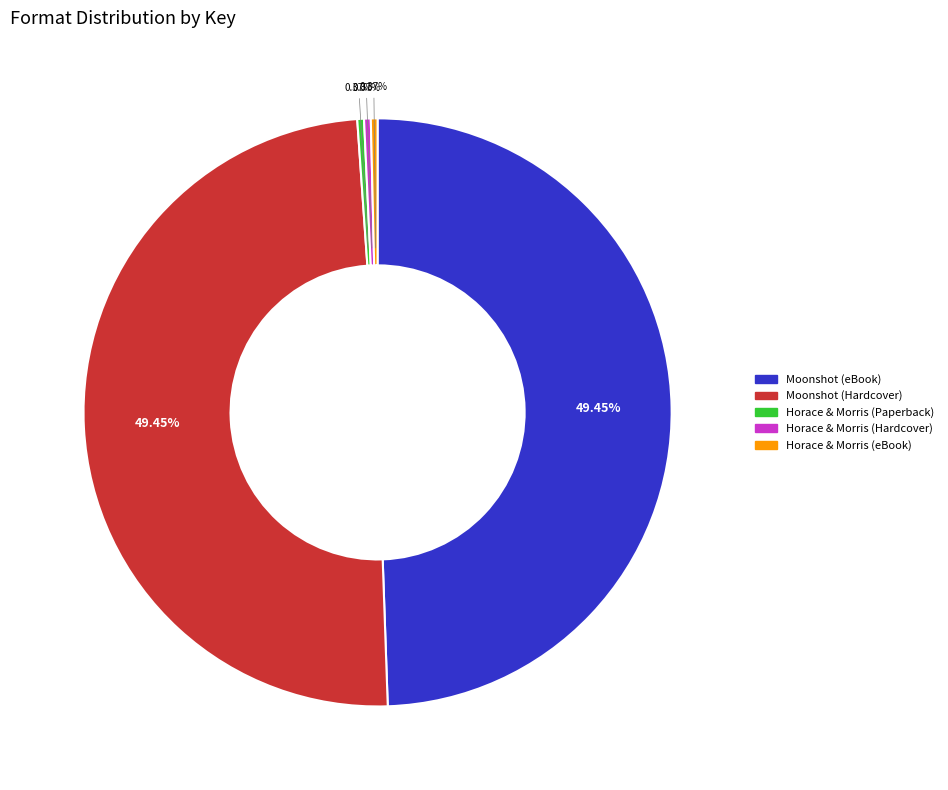

Is there any slice that represents more than half of the pie?

No